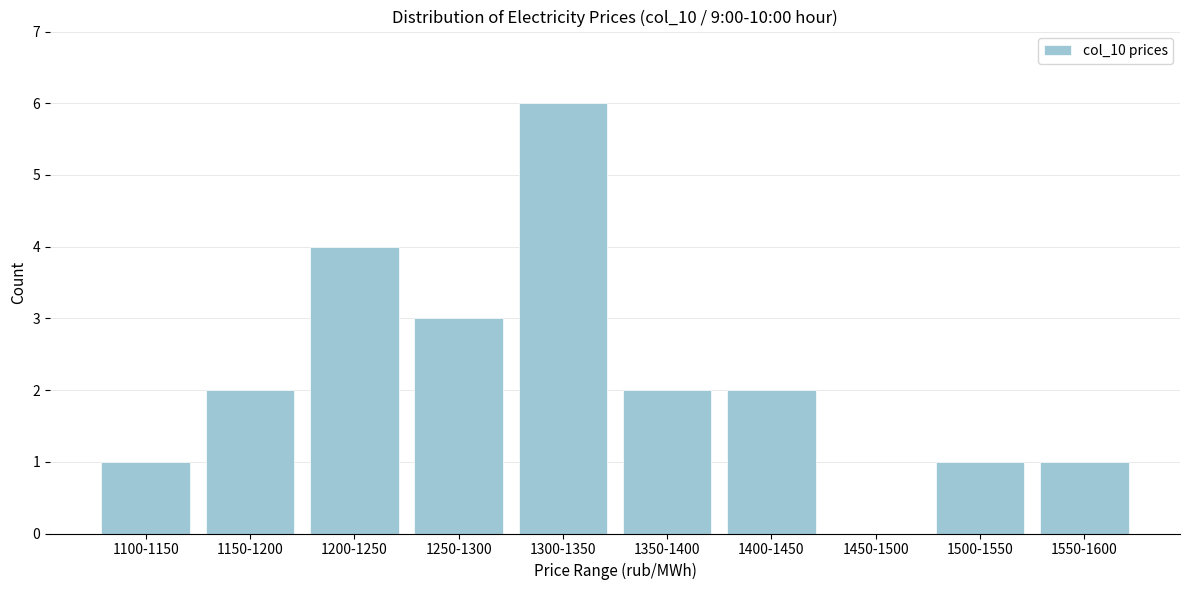

Reading left to right, list all the values displayed in this chart.

1100-1150=1	1150-1200=2	1200-1250=4	1250-1300=3	1300-1350=6	1350-1400=2	1400-1450=2	1450-1500=0	1500-1550=1	1550-1600=1